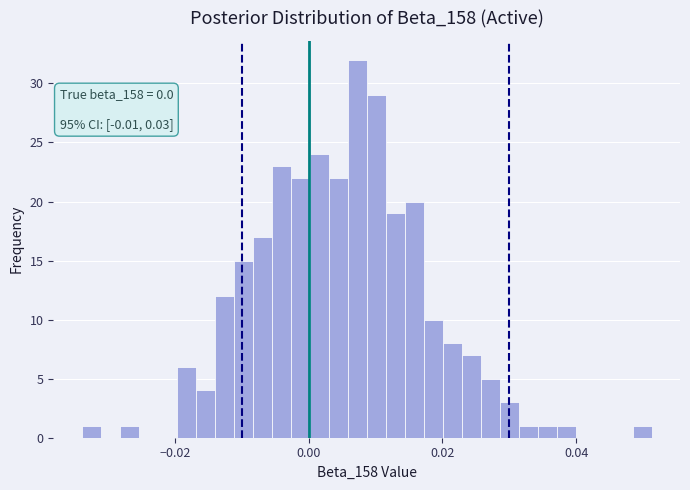

Read against the x-axis, roughly where is the centre of the tallest bar?

0.008